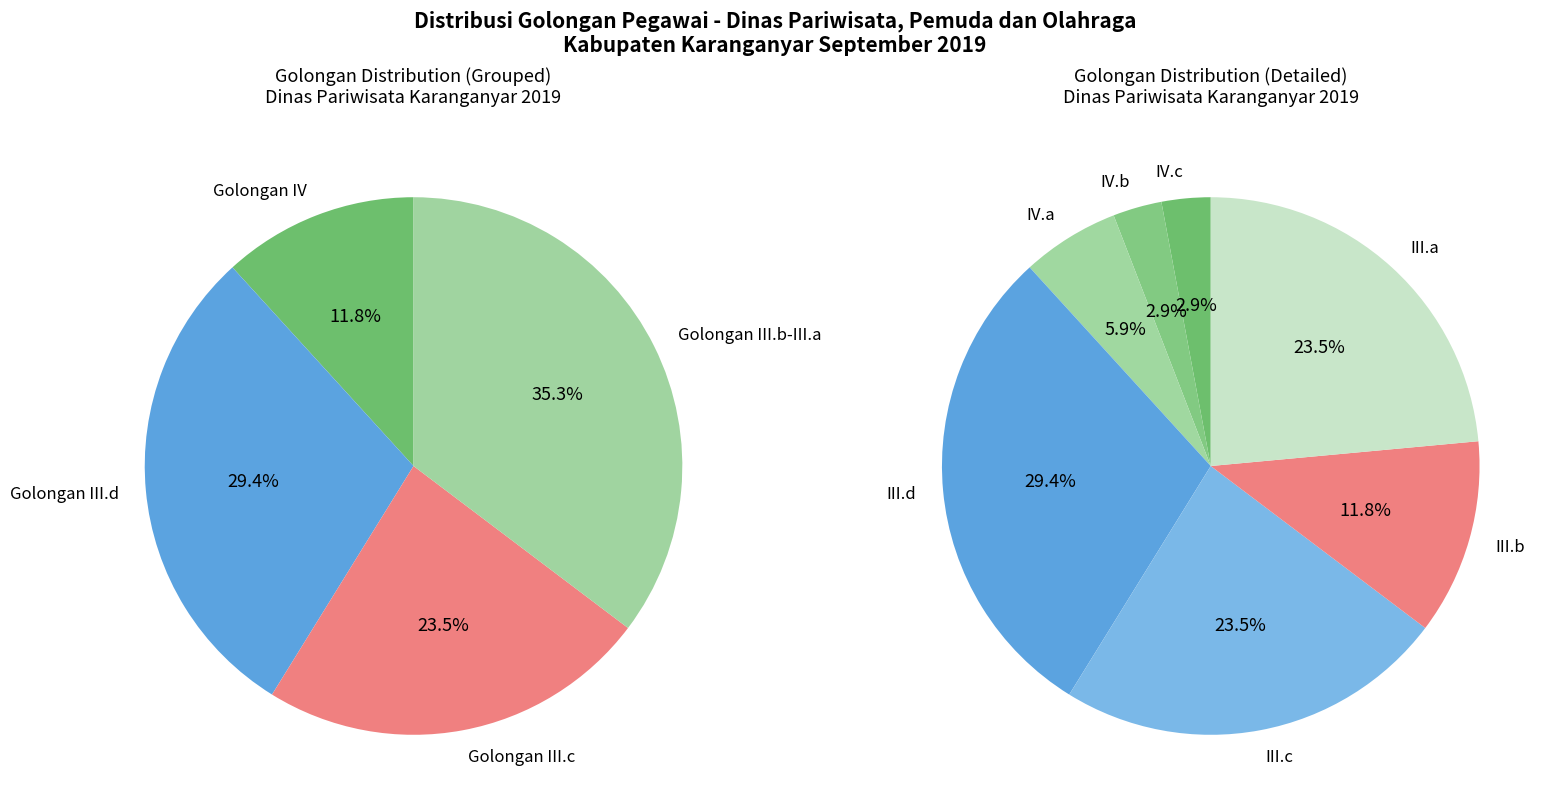

How many segments does this pie chart have?

7